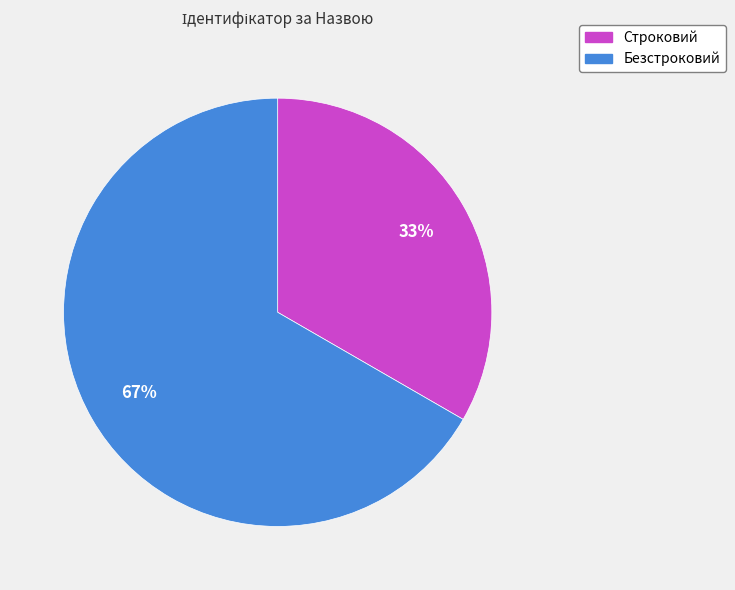

Rank the categories by value from lowest to highest.

Строковий, Безстроковий